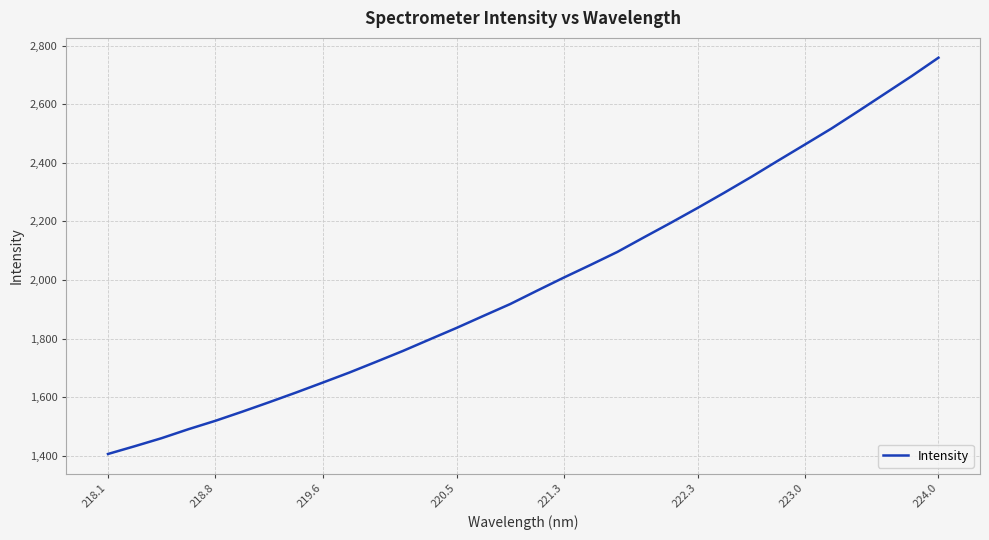

What is the minimum value shown in the chart?

1405.9